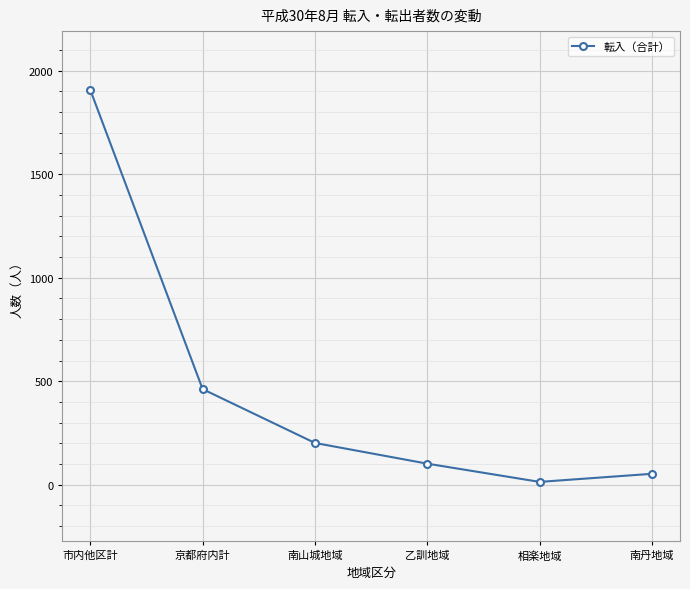

Does the chart display data point markers on the line(s)?

Yes